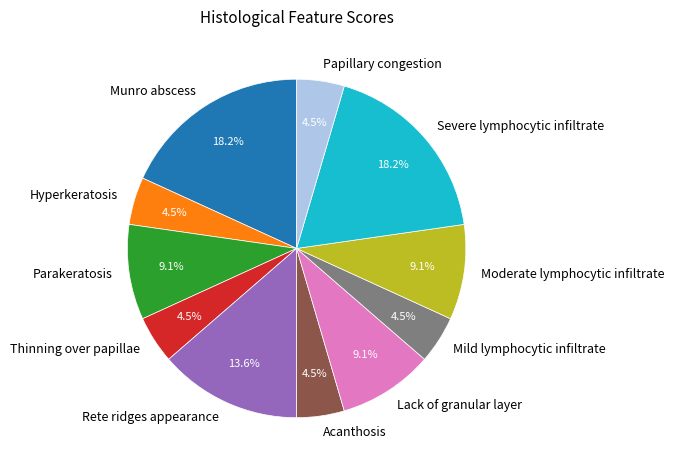

Which has a higher value, Parakeratosis or Severe lymphocytic infiltrate?

Severe lymphocytic infiltrate